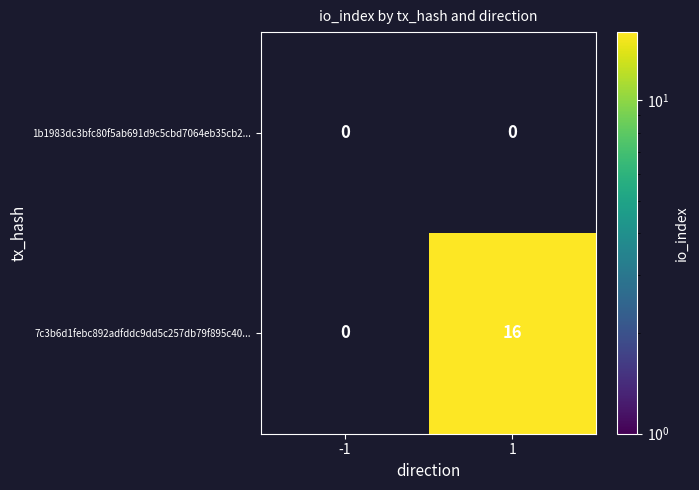

What is the greatest value displayed?

16